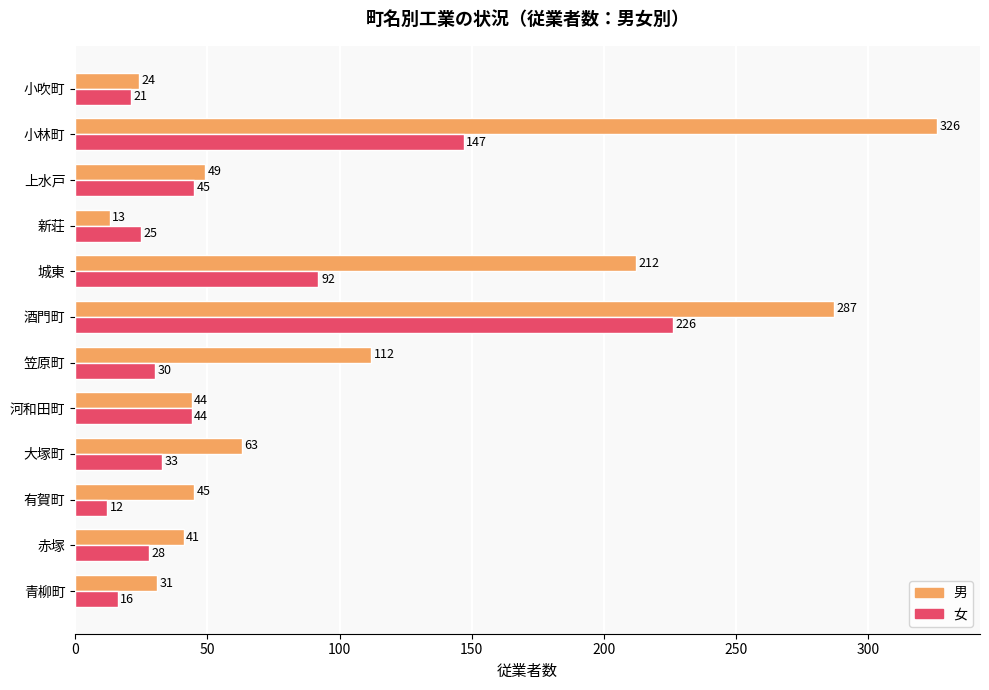

The 男 series shows 45 at 有賀町. True or false?

True